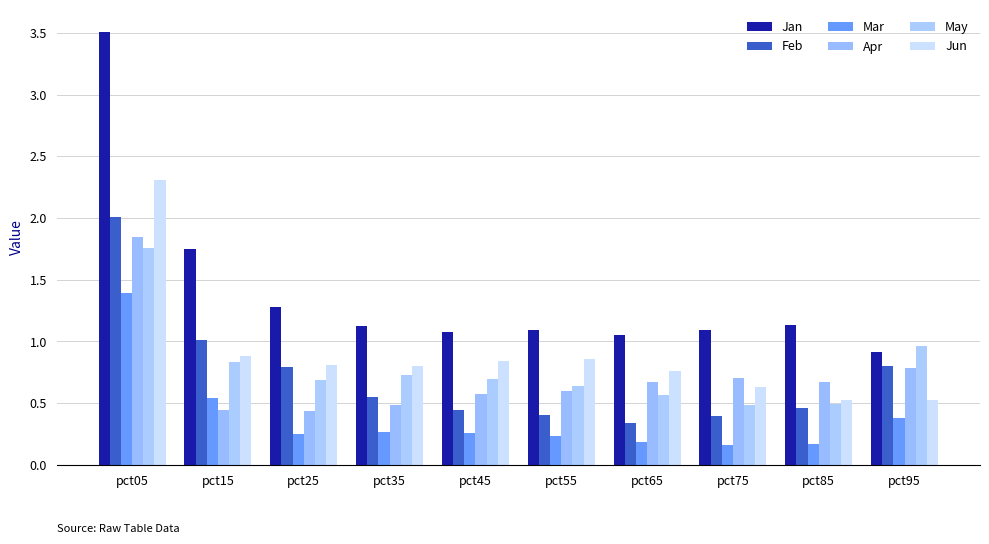

What is the total value across all series at pct05?

12.8